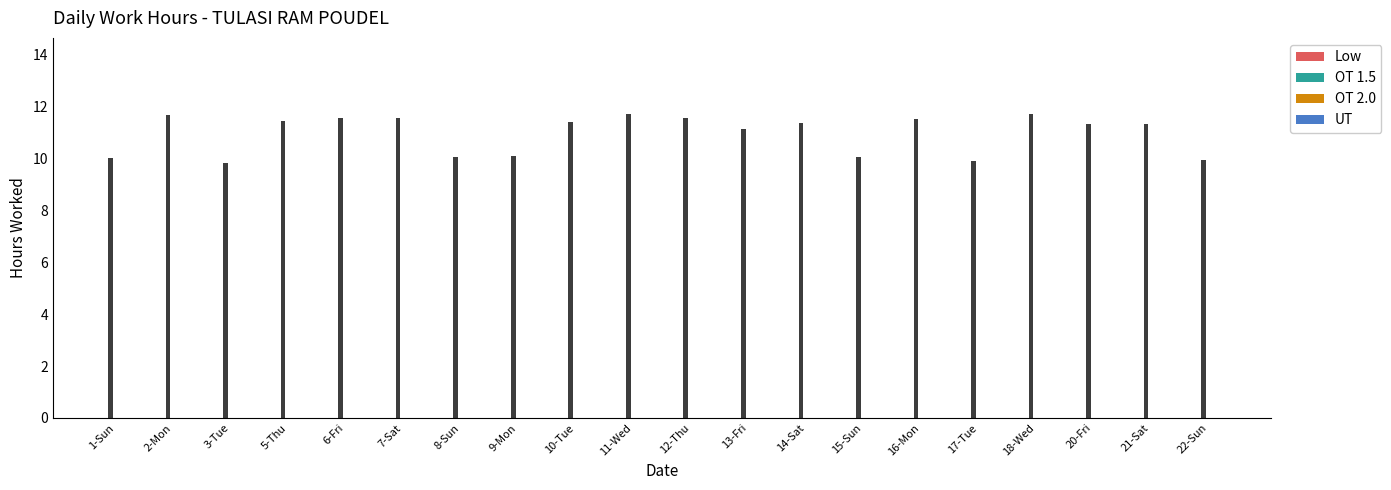

Reading right to left, what are all the values shown in this chart?

Low: 9.9	11.3	11.3	11.7	9.9	11.5	10.0	11.3	11.1	11.6	11.7	11.4	10.1	10.0	11.6	11.6	11.5	9.8	11.7	10.0
OT: 0.0	0.0	0.0	0.0	0.0	0.0	0.0	0.0	0.0	0.0	0.0	0.0	0.0	0.0	0.0	0.0	0.0	0.0	0.0	0.0